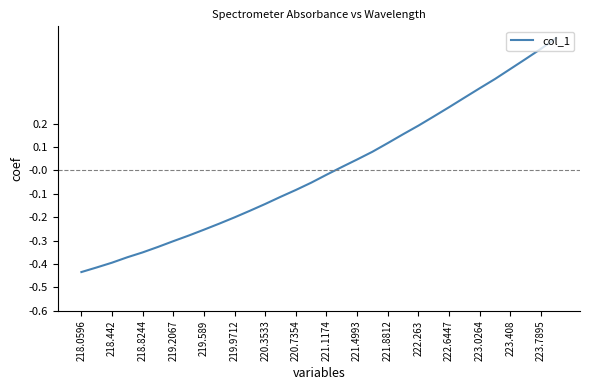

What is the difference between the maximum and minimum values?

1.0